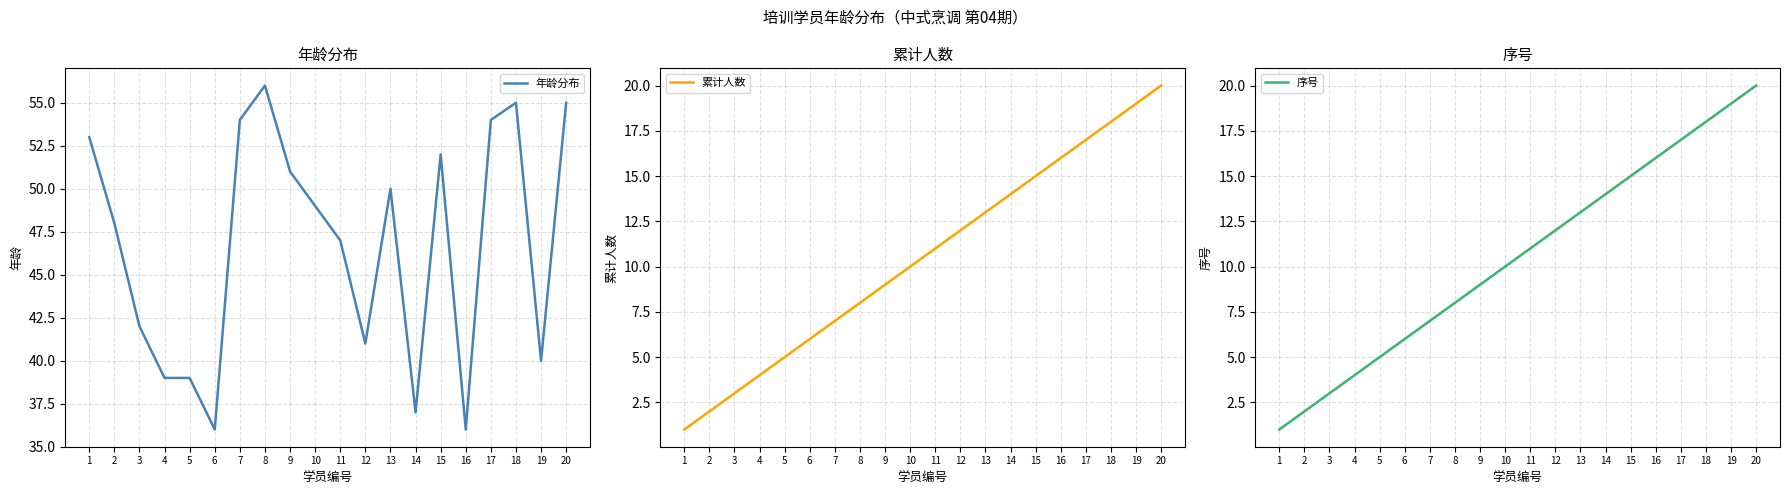

What is the total value across all series at 18?

91